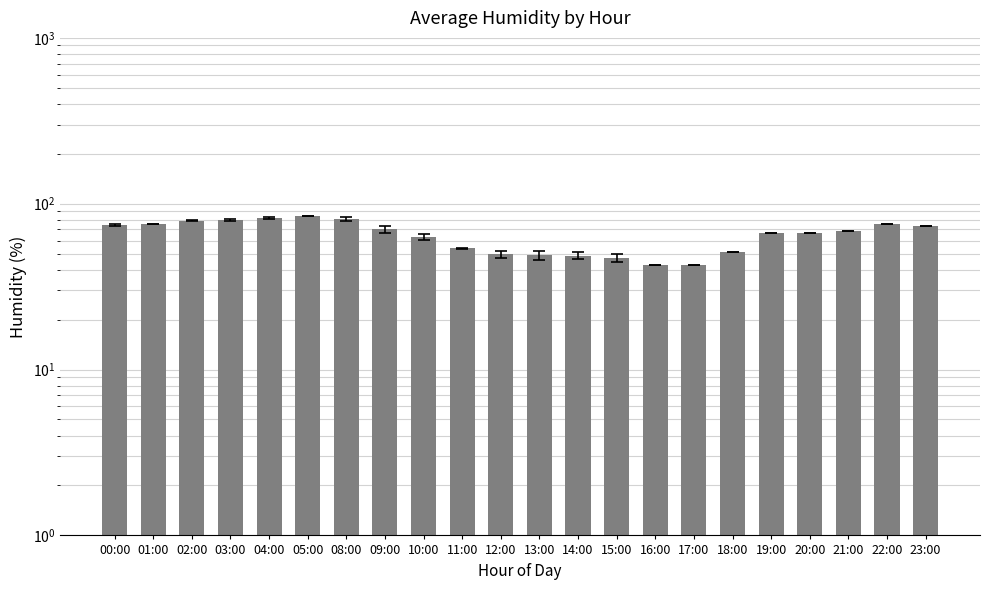

What is the label of the 22nd bar from the right?

00:00